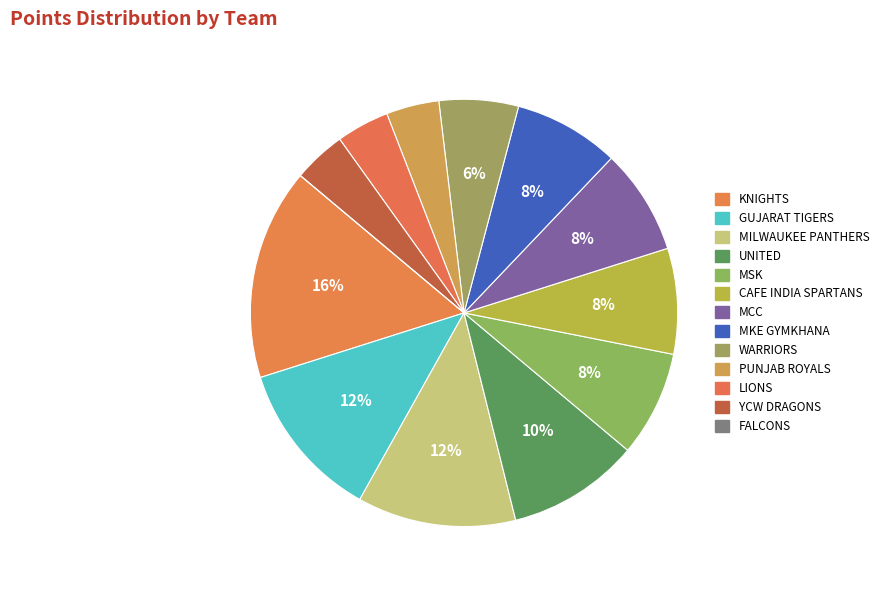

Do LIONS and MCC together represent more than half of the pie?

No